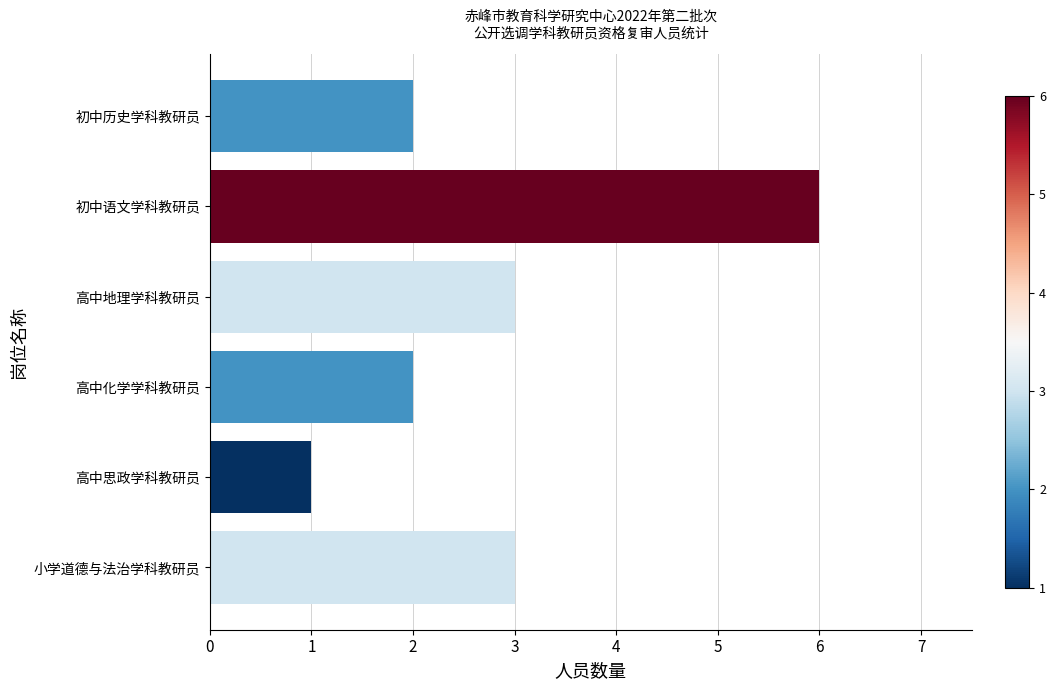

What is the difference between the values at 初中语文学科教研员 and 高中化学学科教研员?

4